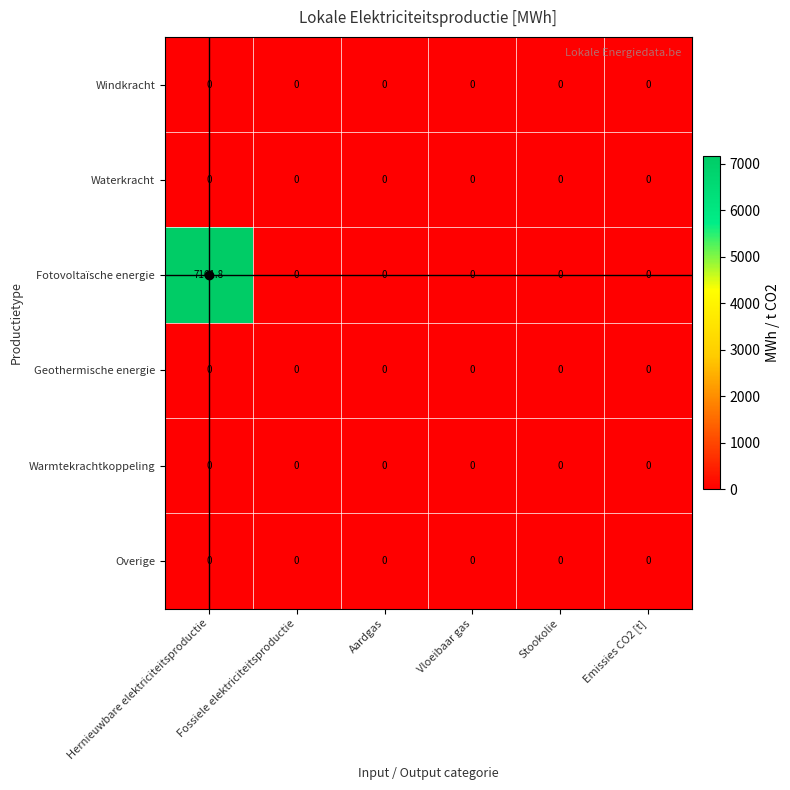

Which series has the widest spread of values?

Fotovoltaïsche energie